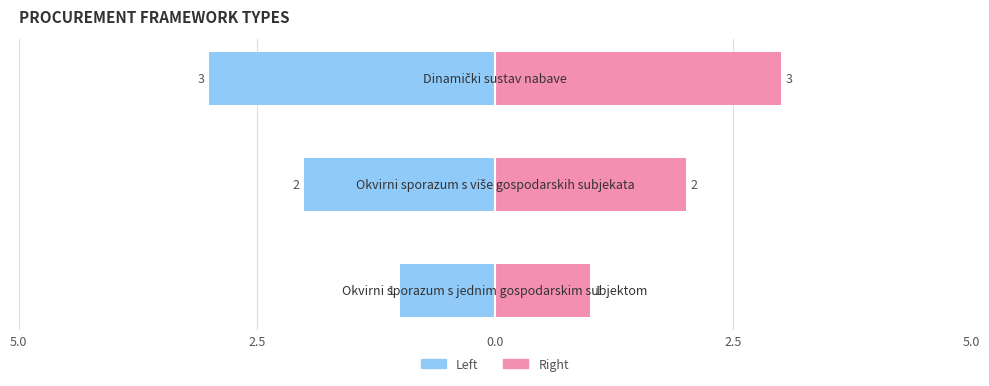

What is the difference between the highest and lowest values at 5.0?

2